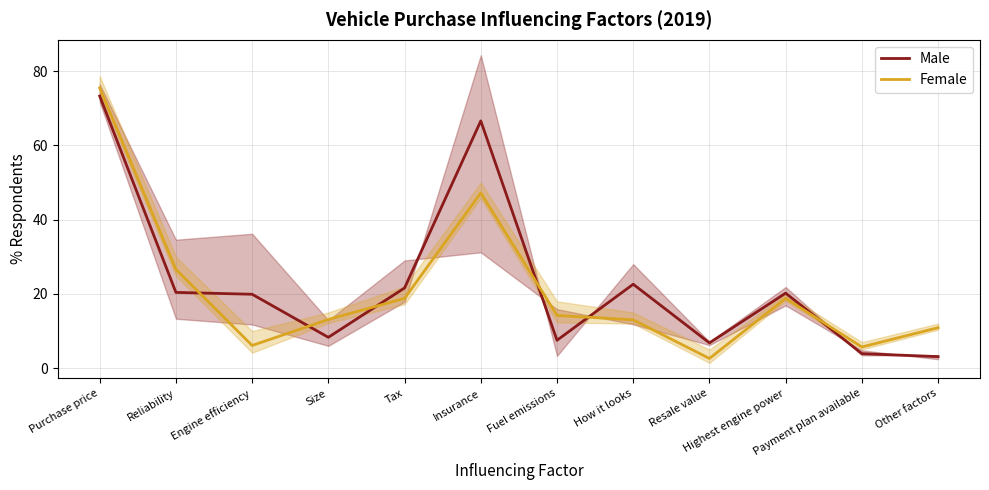

Reading left to right, what are all the values shown in this chart?

Male: 73.3	20.4	19.9	8.3	21.6	66.6	7.5	22.6	6.8	20.2	3.9	3.1
Female: 75.5	26.6	6.1	13.1	18.8	47.2	14.2	13.0	2.6	18.8	5.7	10.9